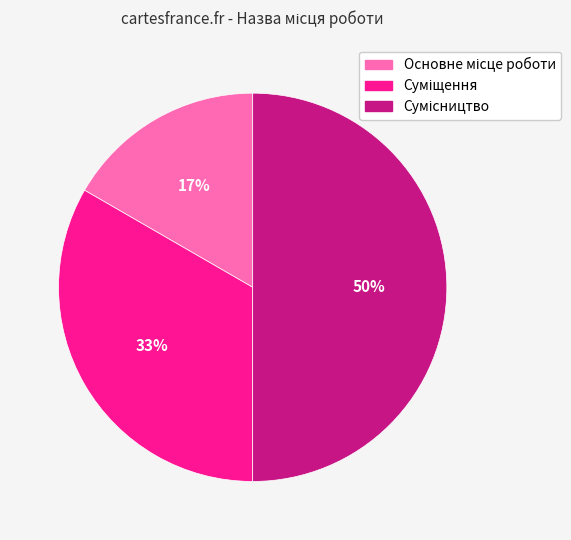

To the nearest percent, what is the difference between the largest and smallest slice percentages?

33%